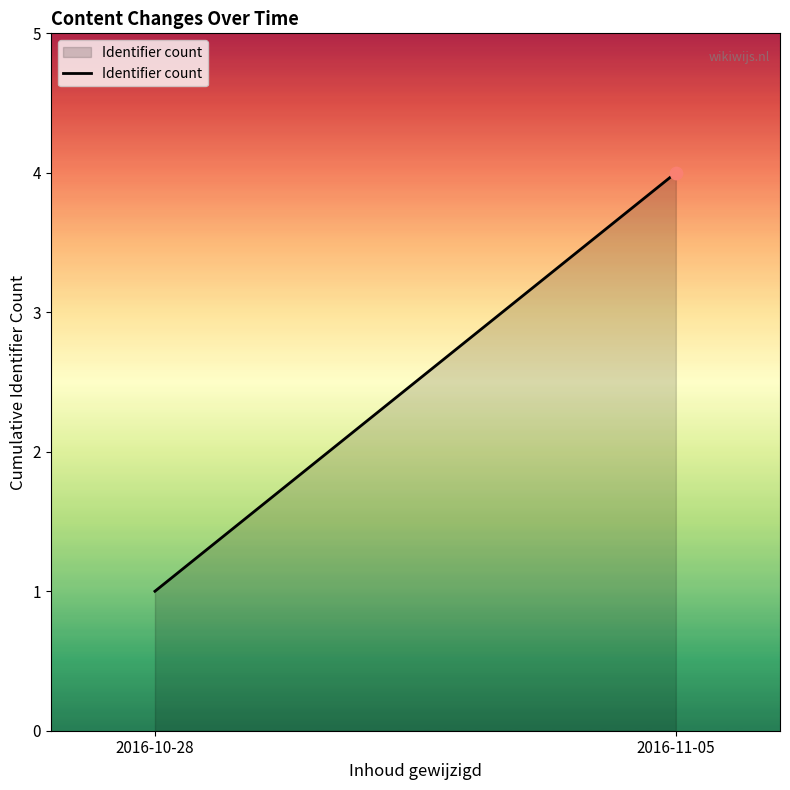

Between 2016-11-05 and 2016-10-28, which is larger?

2016-11-05